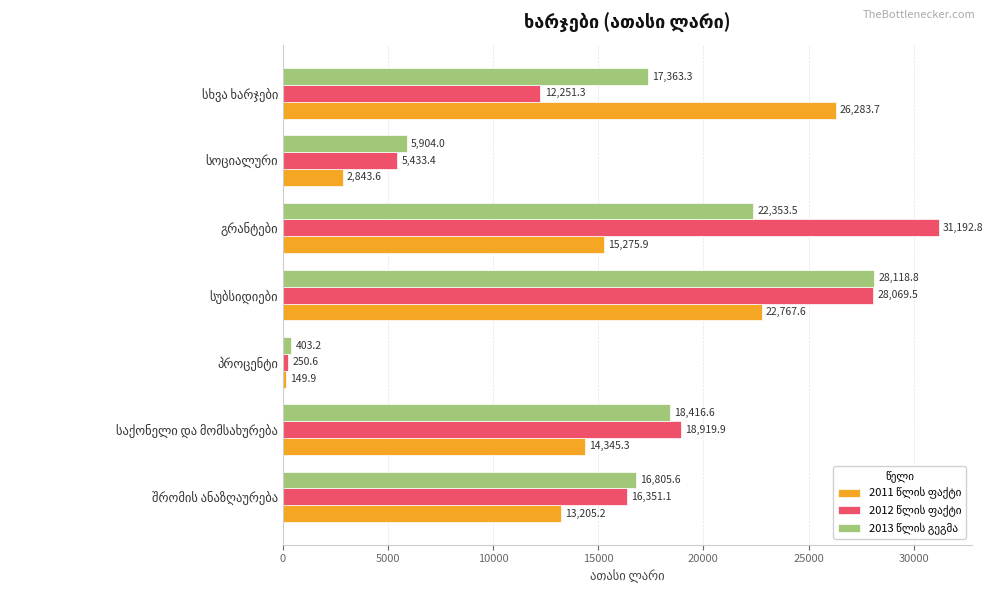

How many series are shown in this chart?

3